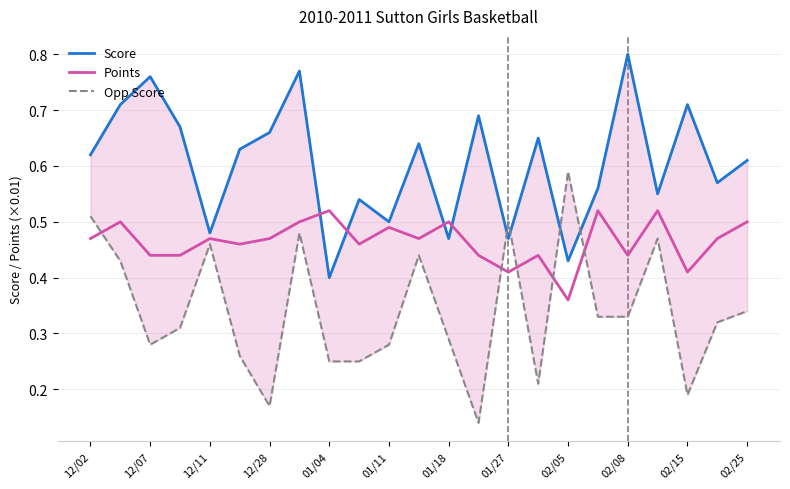

At which label is Points closest to 0?

02/05